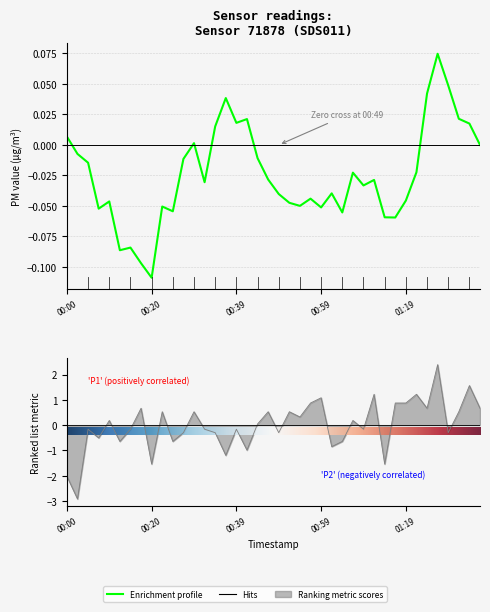

How many values are below zero?

20